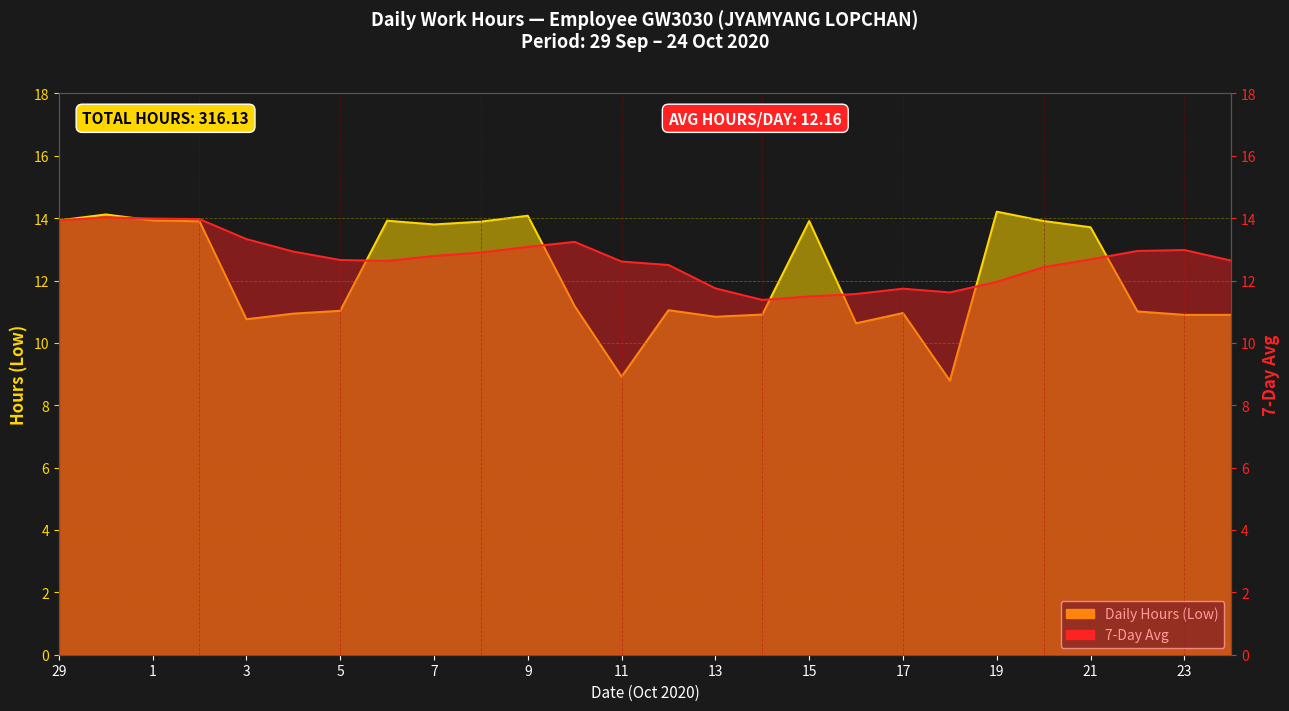

What is the total value across all series at 3?

24.1